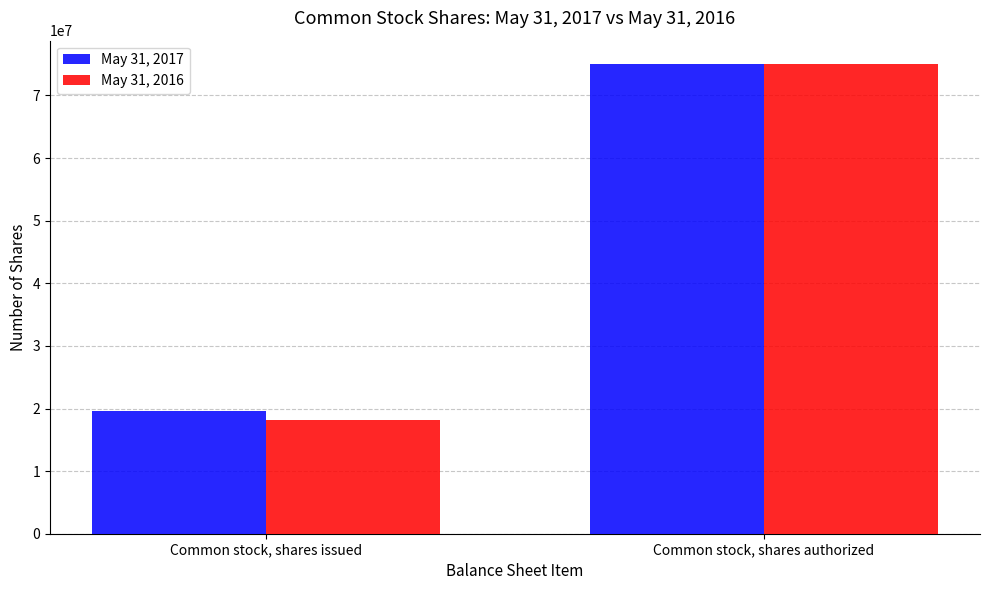

At which category is the sum across all series the highest?

Common stock, shares authorized